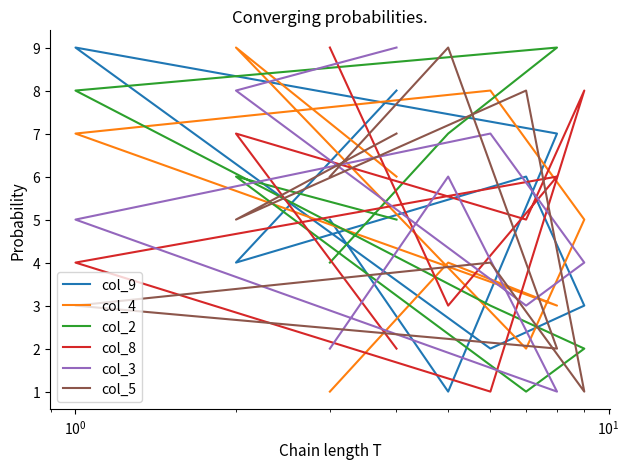

Is the value of col_2 at $\mathdefault{10^{1}}$ greater than the value of col_8 at 8?

No